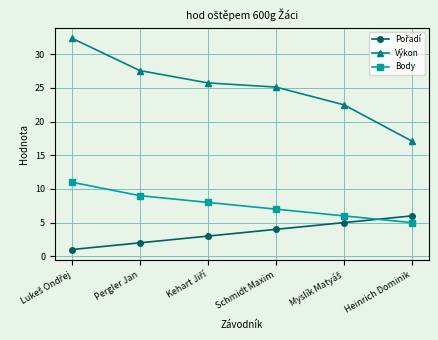

What is the average value of the Body series?

7.7